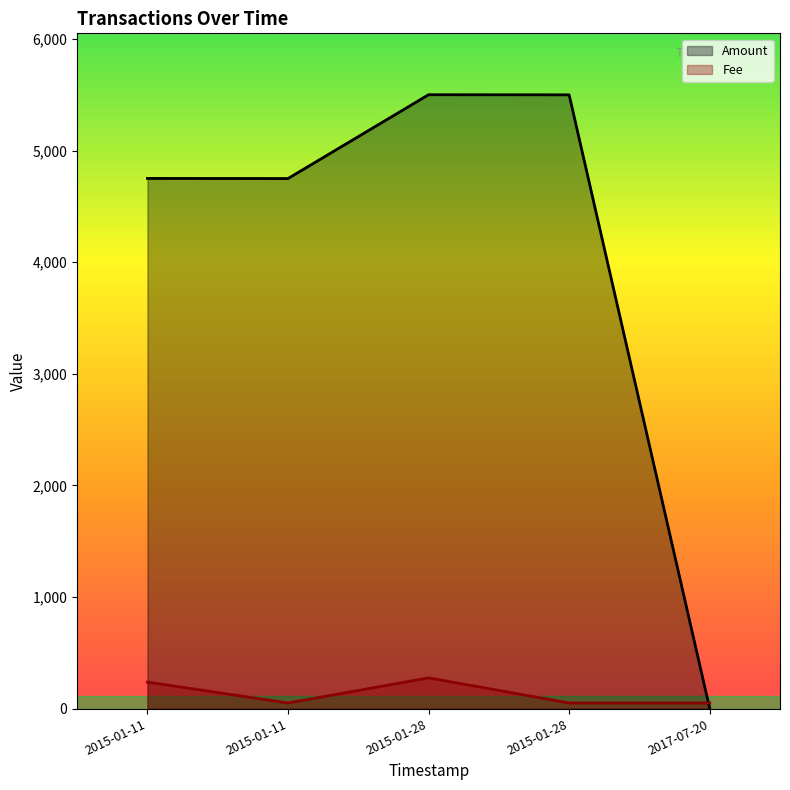

Is it true that Amount equals 4750.0 at 2015-01-11 06:22:49?

True